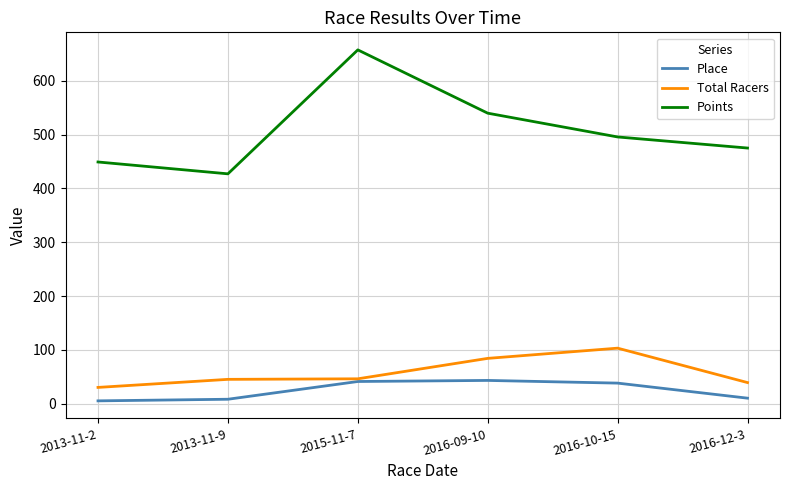

True or false: Points and Total Racers intersect in this chart.

False